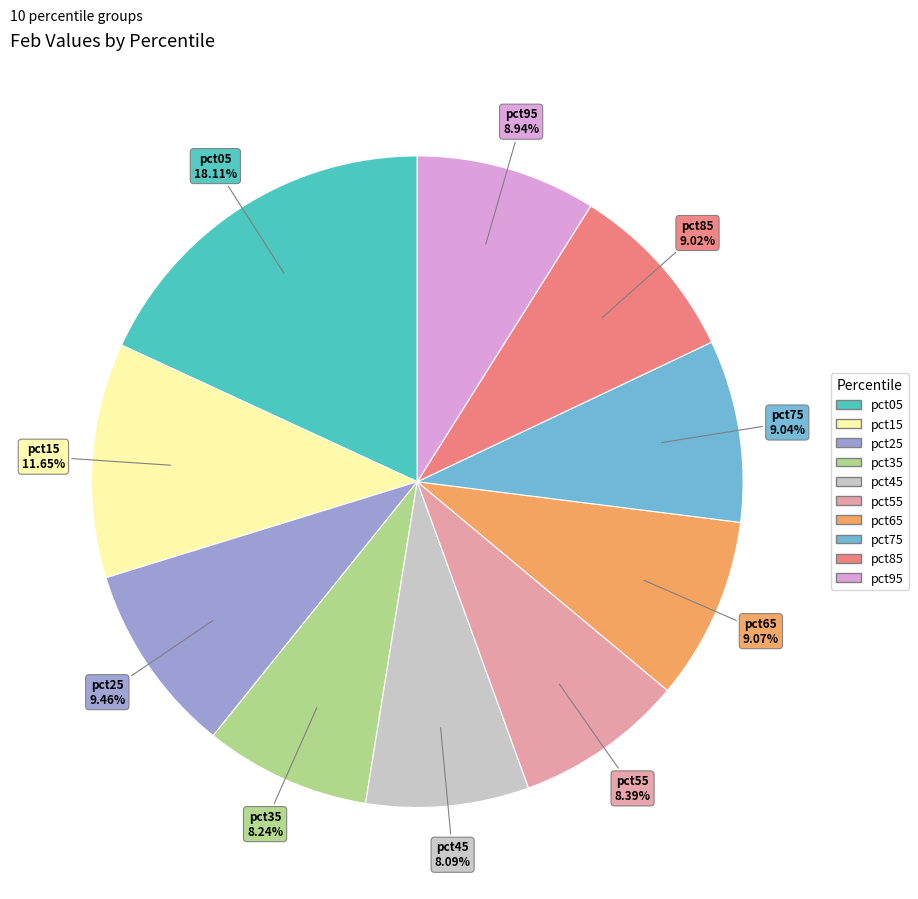

To the nearest percent, what is the difference between the largest and smallest slice percentages?

10%